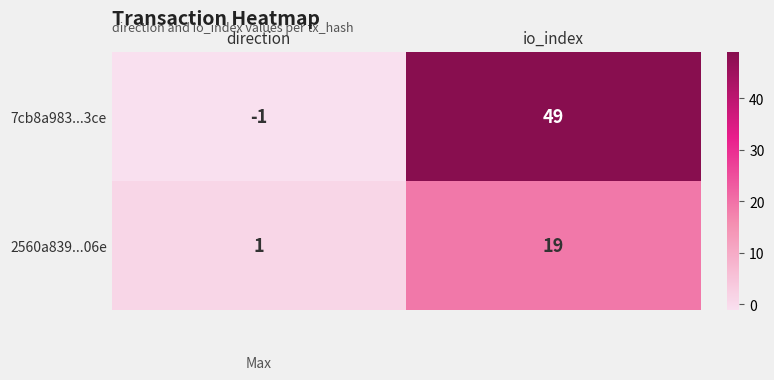

Reading right to left, transcribe all the data shown in this chart.

7cb8a983...3ce: 49	-1
2560a839...06e: 19	1